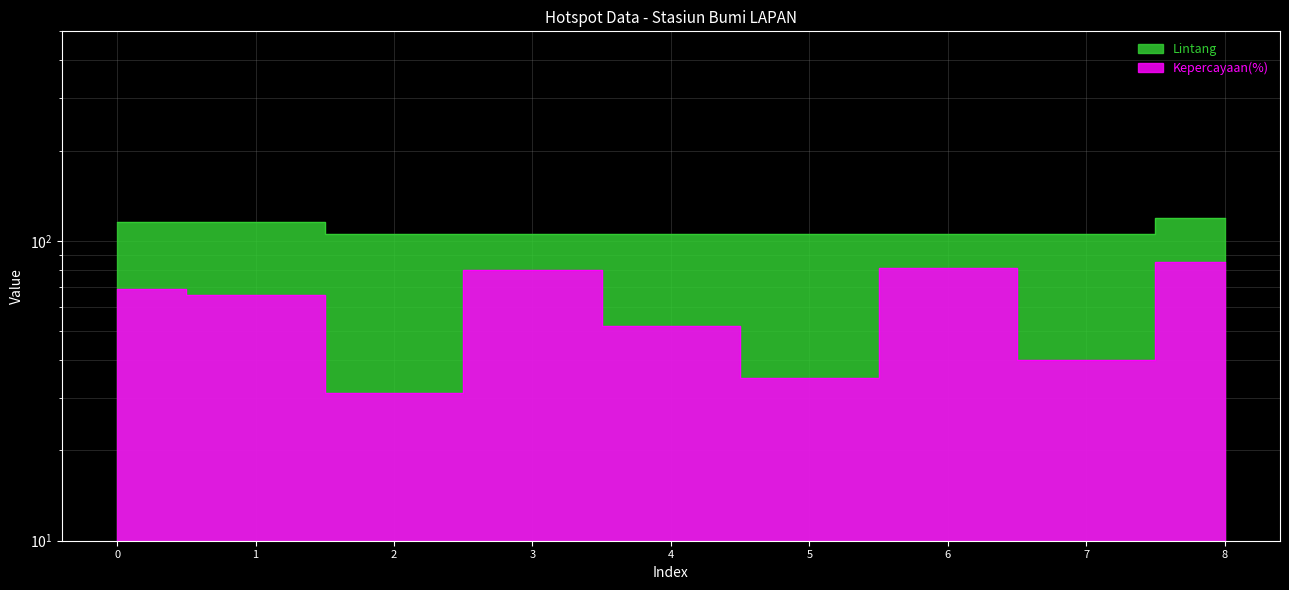

True or false: Kepercayaan and Lintang cross at least once.

False